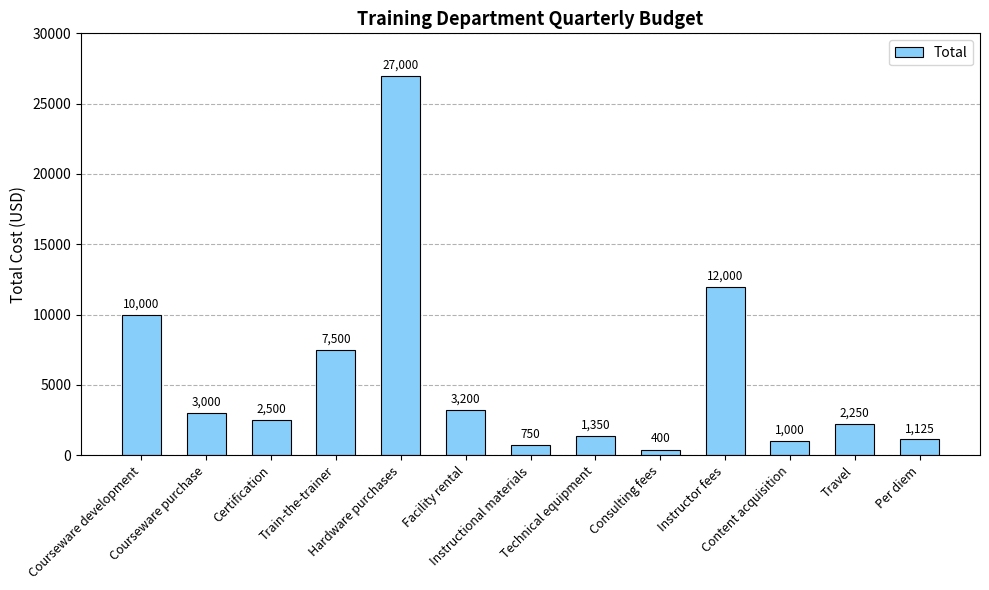

At which category does the chart reach its minimum across all series?

Consulting fees